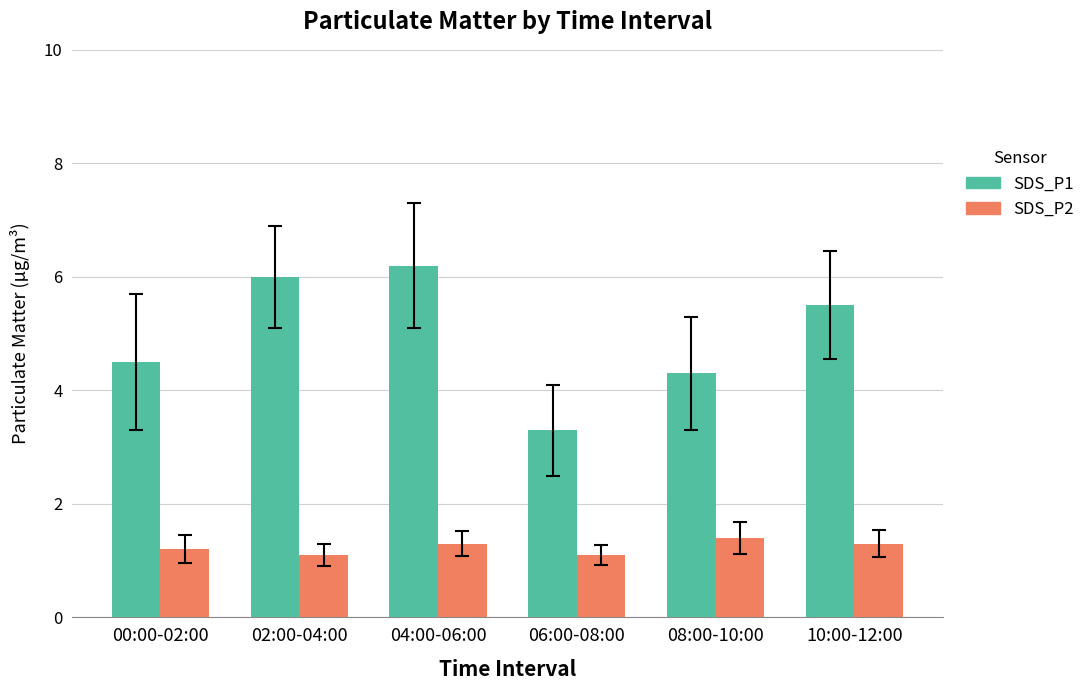

Reading left to right, list all the values displayed in this chart.

SDS_P1: 00:00-02:00=4.5	02:00-04:00=6.0	04:00-06:00=6.2	06:00-08:00=3.3	08:00-10:00=4.3	10:00-12:00=5.5
SDS_P2: 00:00-02:00=1.2	02:00-04:00=1.1	04:00-06:00=1.3	06:00-08:00=1.1	08:00-10:00=1.4	10:00-12:00=1.3